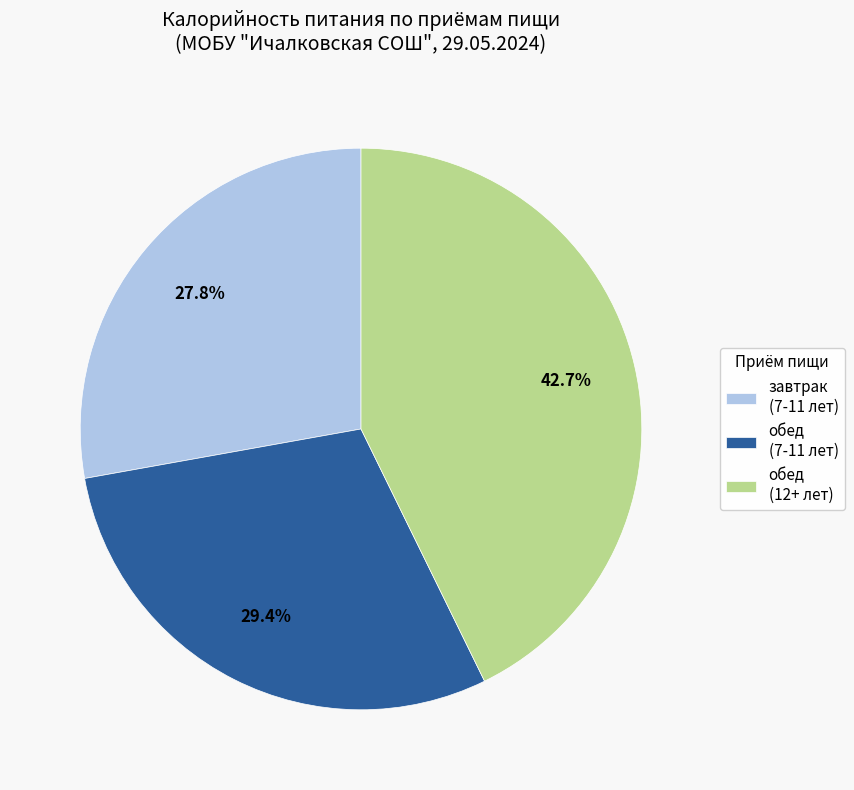

How many slices are in this pie chart?

3